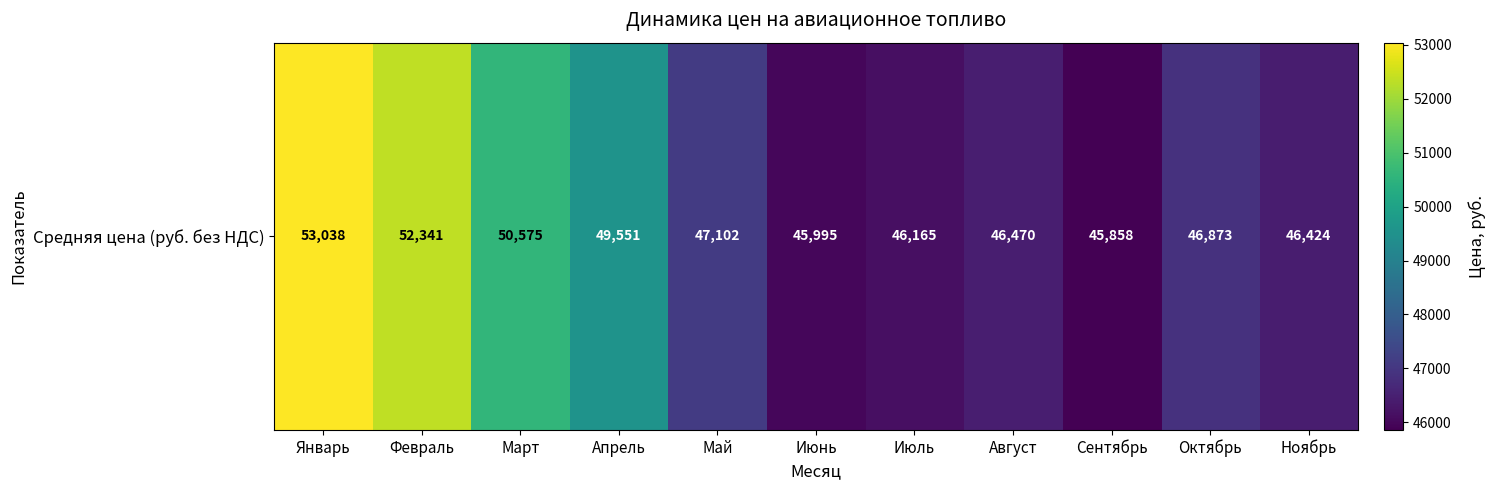

True or false: the data shows 46165 at Июль.

True